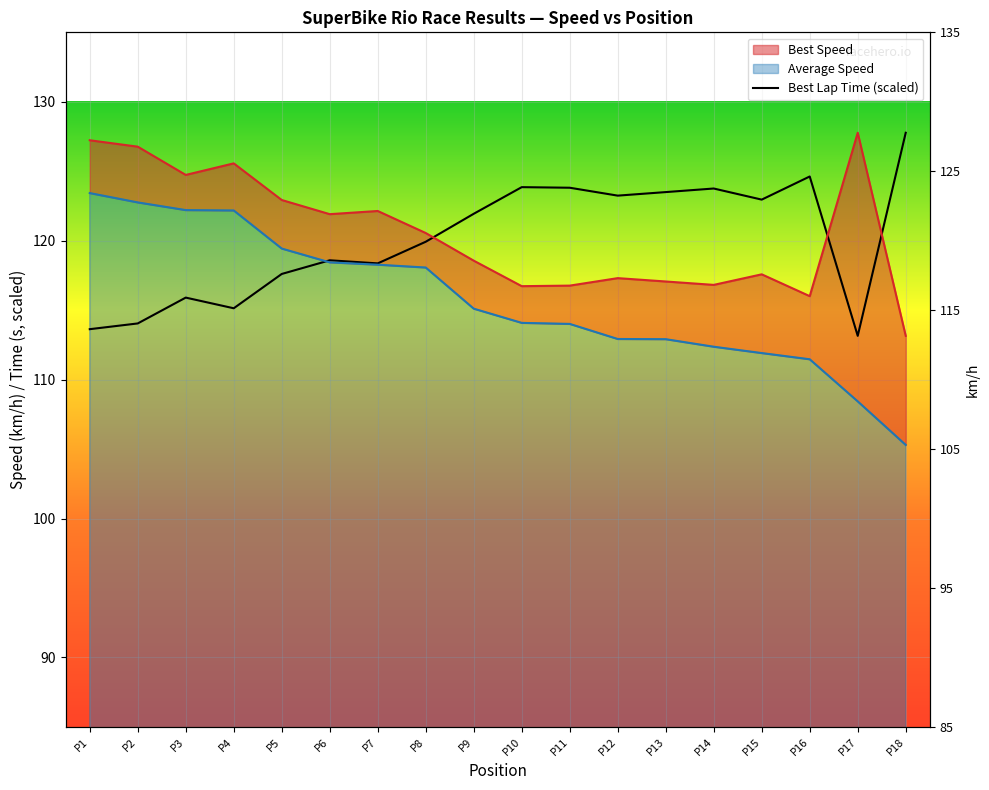

How many times do Best Speed and Best Lap time cross each other?

3